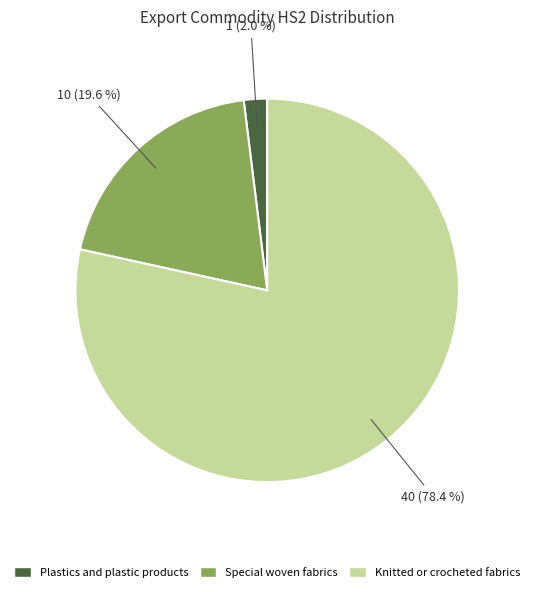

Is there any slice that represents more than half of the pie?

Yes